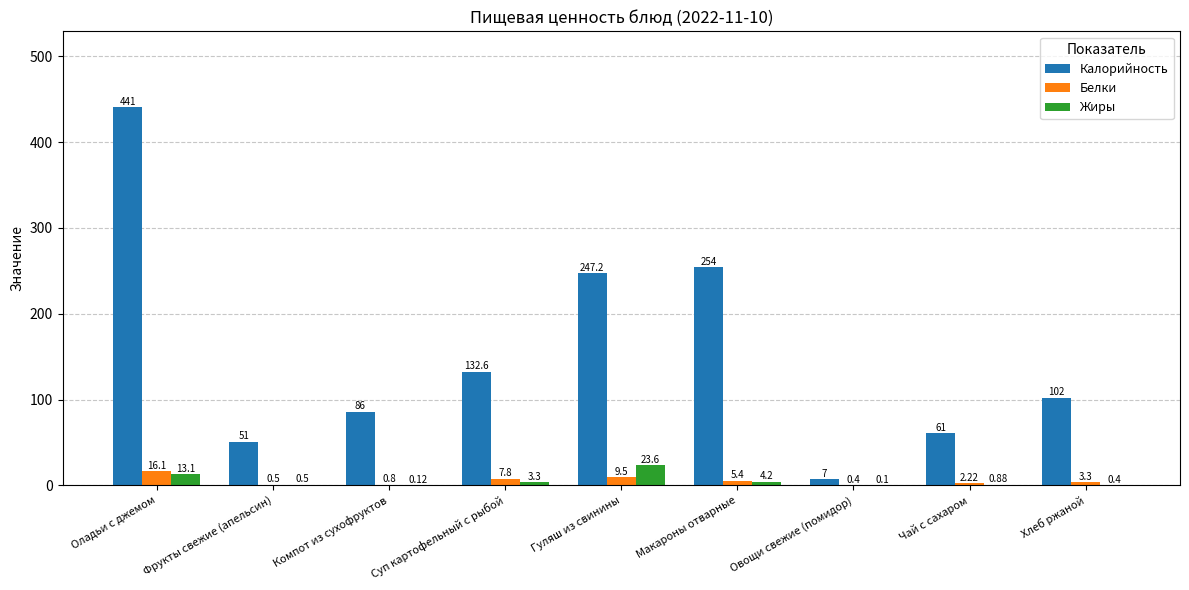

Does the chart contain stacked bars?

No